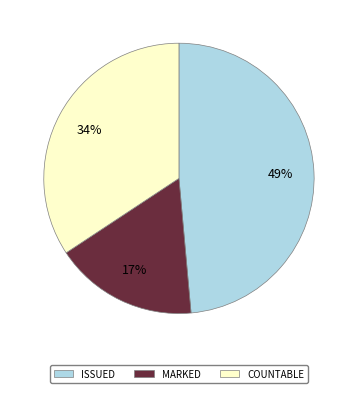

What percentage is the COUNTABLE slice, to the nearest percent?

34%